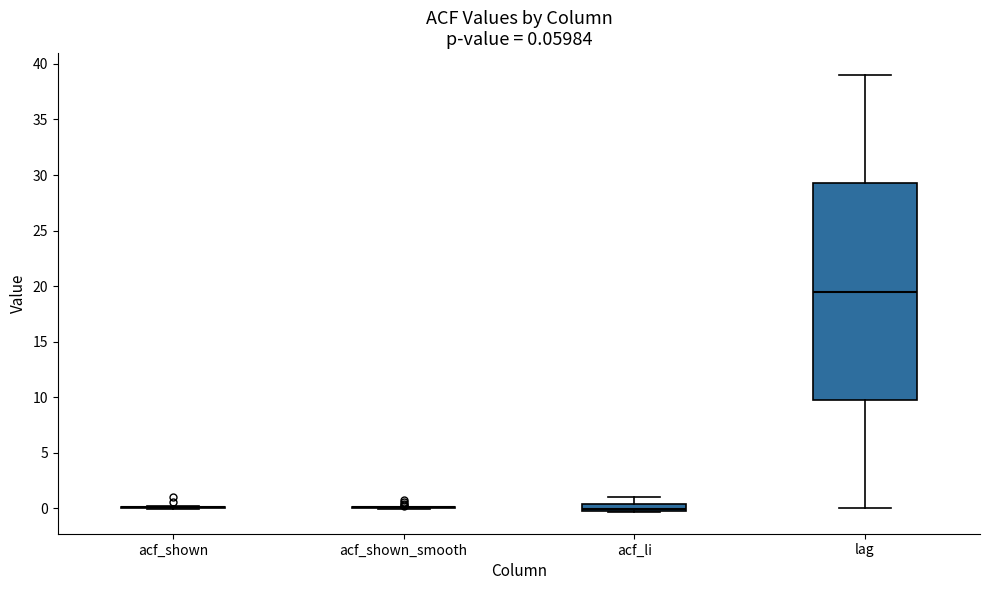

Comparing the boxes themselves (not the whiskers), which one is the tallest?

lag